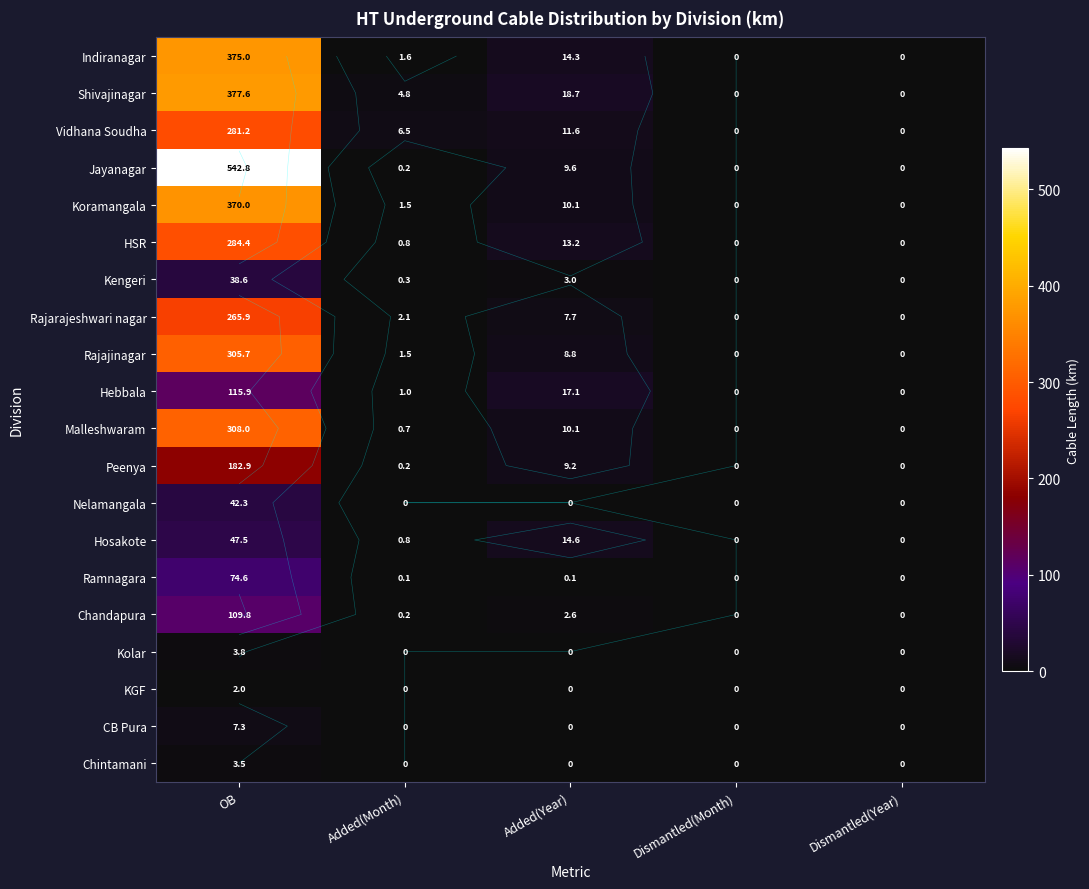

Is the value of Shivajinagar at Added(Year) greater than the value of Vidhana Soudha at Added(Year)?

Yes